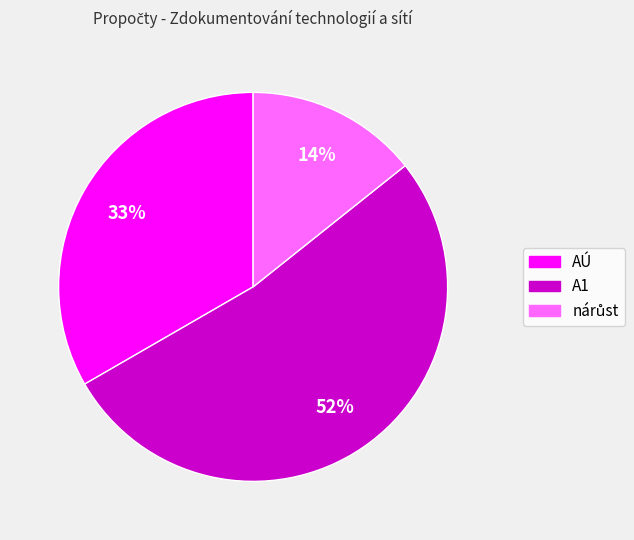

Which category has the biggest portion of the pie?

A1